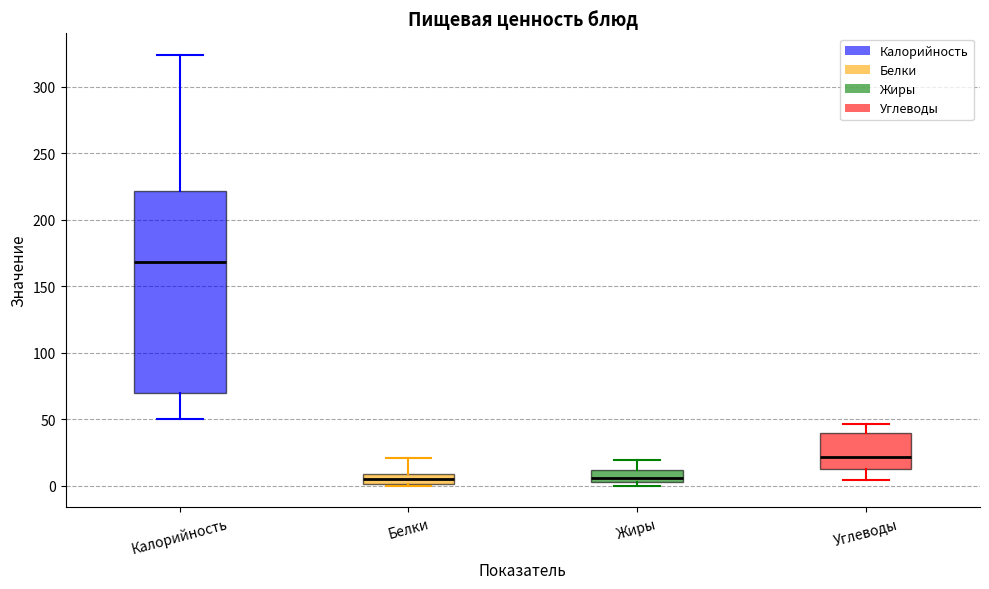

Which box's median line is the highest?

Калорийность